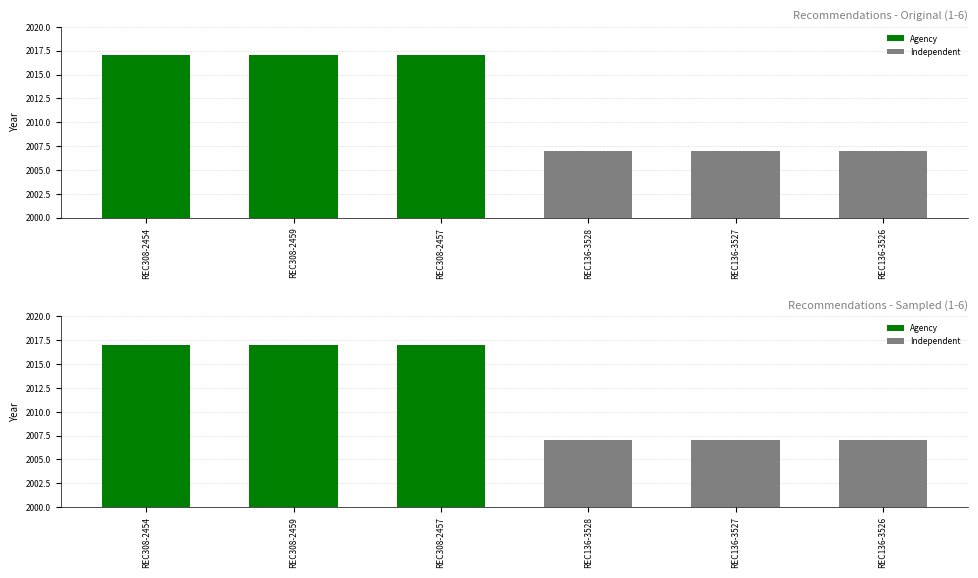

What is the difference between the maximum and second lowest values?

10